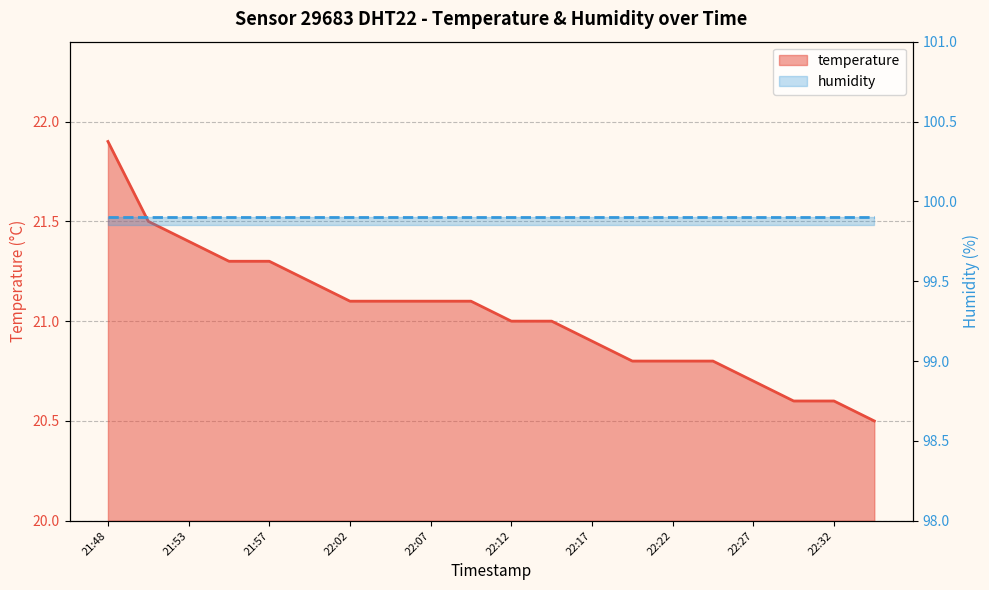

Reading left to right, list all the values displayed in this chart.

21.9	21.5	21.4	21.3	21.3	21.2	21.1	21.1	21.1	21.1	21.0	21.0	20.9	20.8	20.8	20.8	20.7	20.6	20.6	20.5